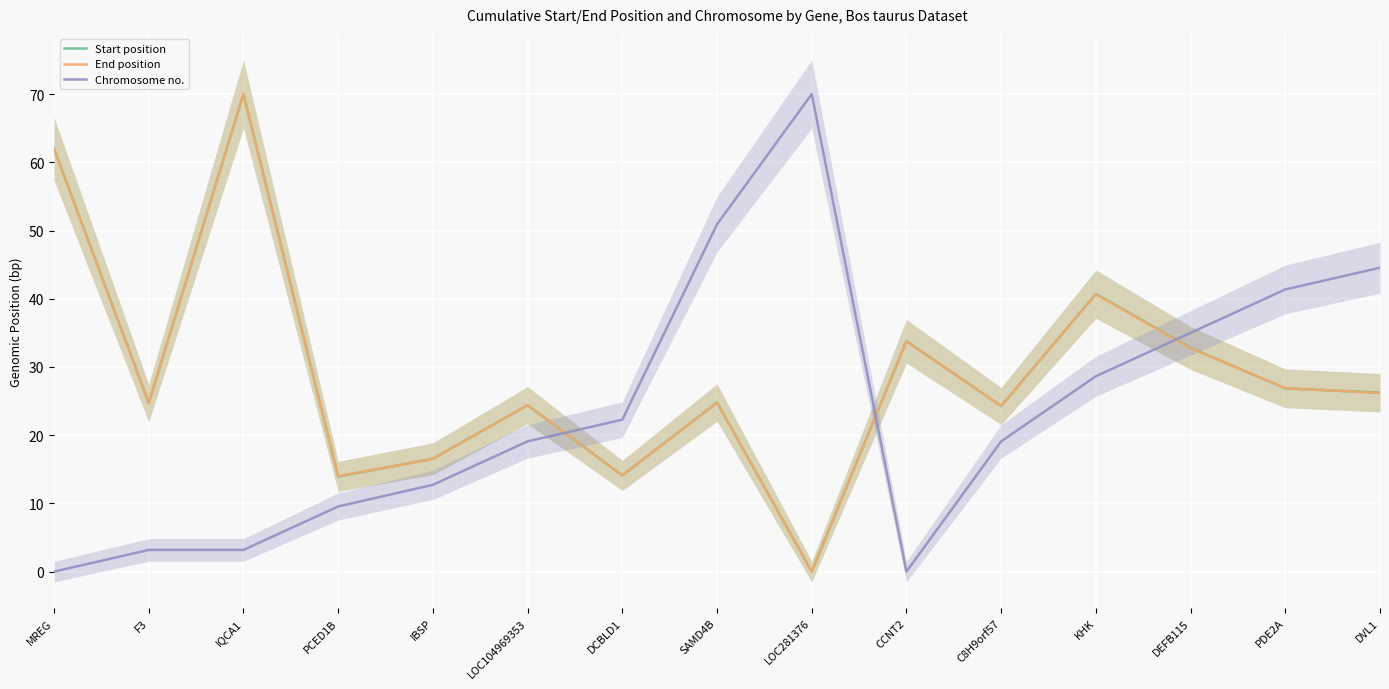

How many positive values does the Chromosome no. series have?

13